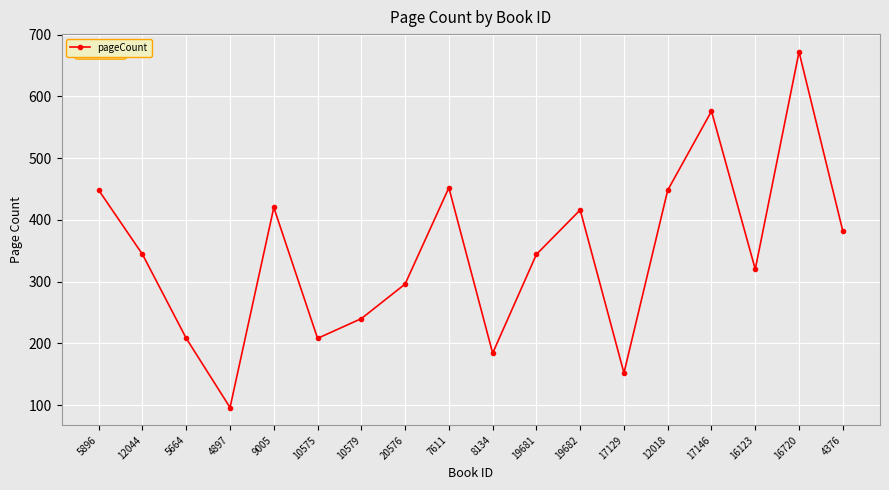

How many interior local peaks (higher than both neighbors) does the data have?

5